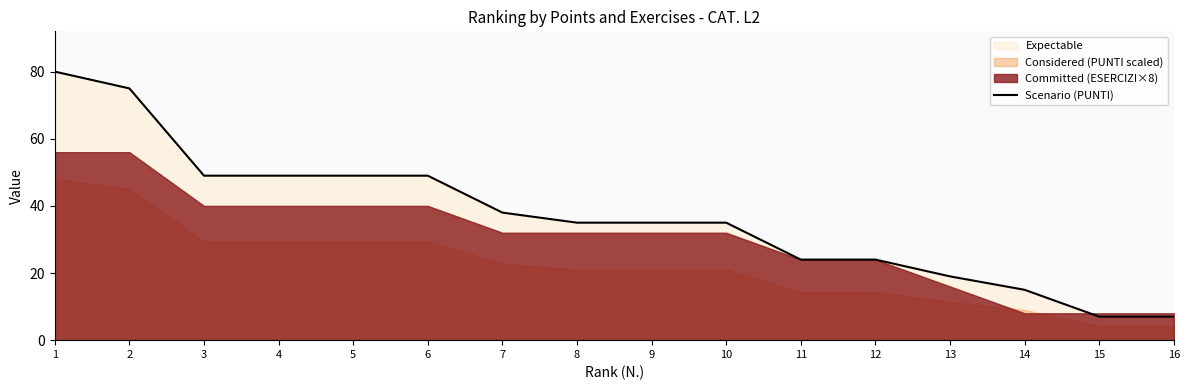

What value does the data have at 12, to the nearest 5?

25